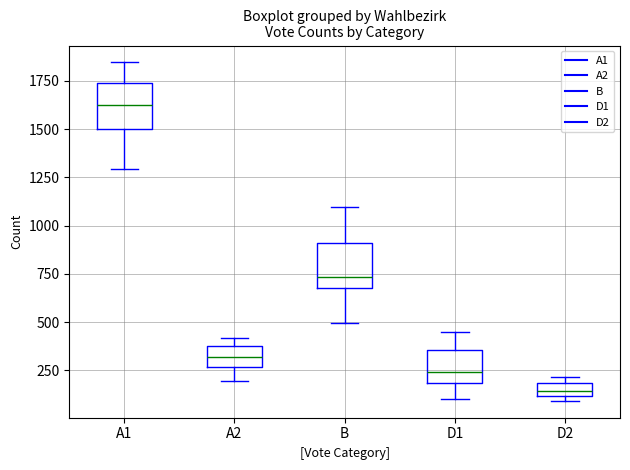

Which box's median line is the lowest?

D2